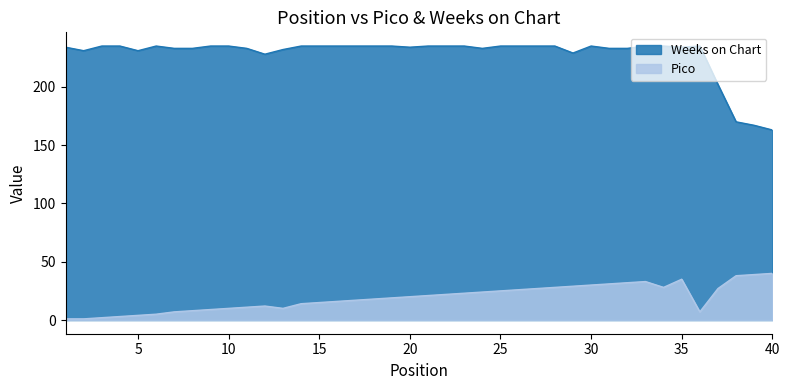

How many lines are shown in the chart?

2